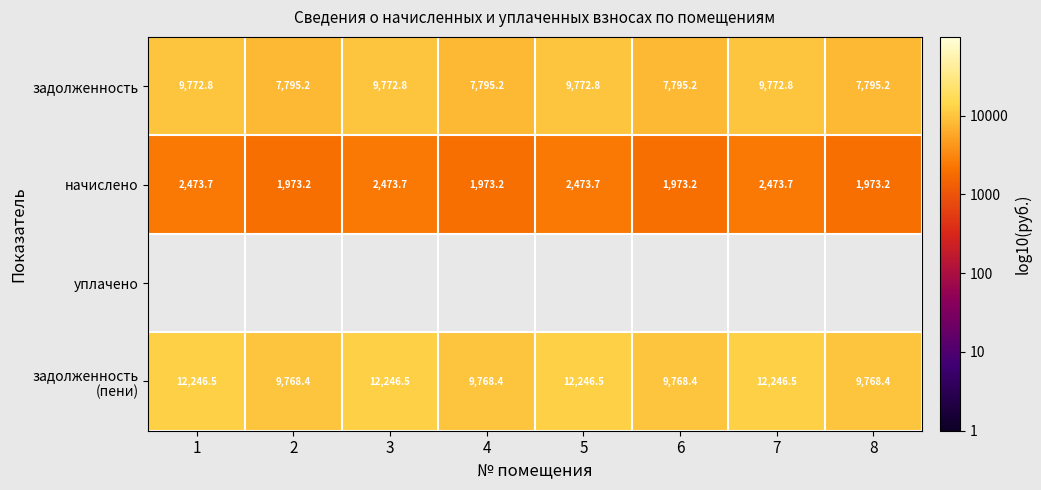

Between 5 and 7, which series saw the biggest shift?

задолженность